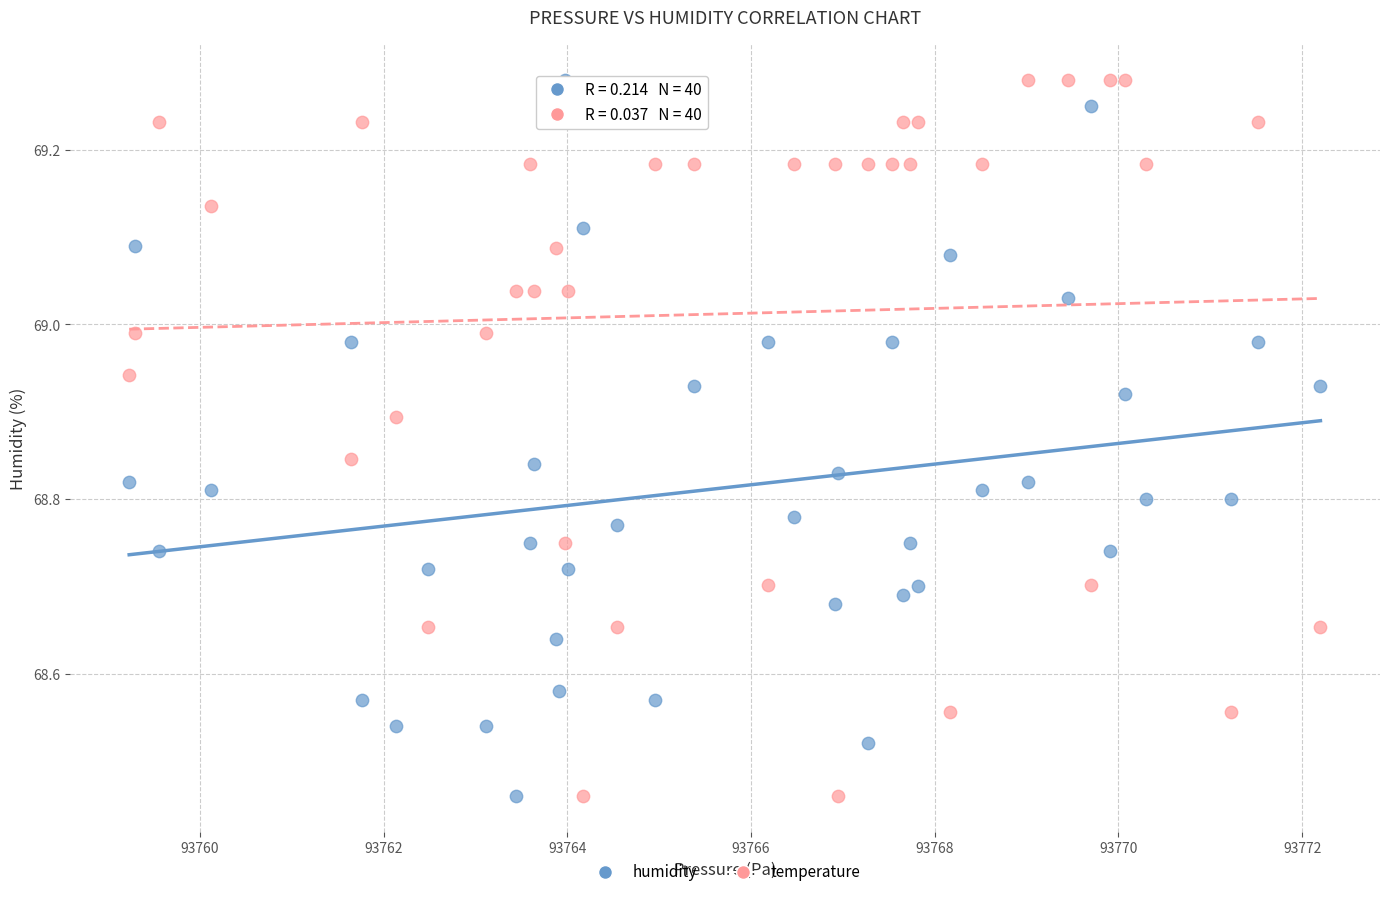

Across all data points, what is the range of X values (max minus min)?

13.0